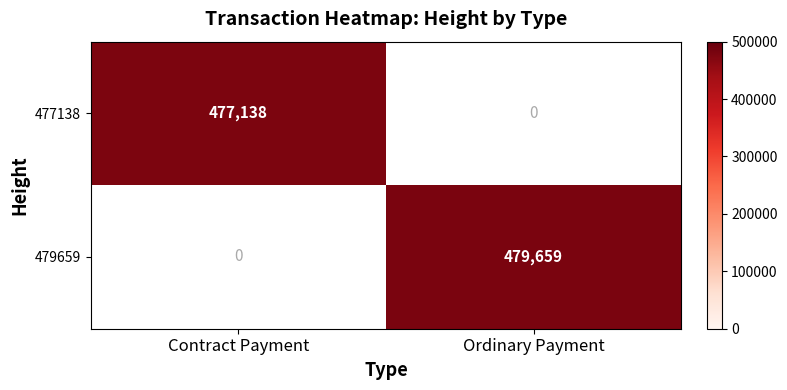

Between Contract Payment and Ordinary Payment, which series saw the biggest shift?

479659